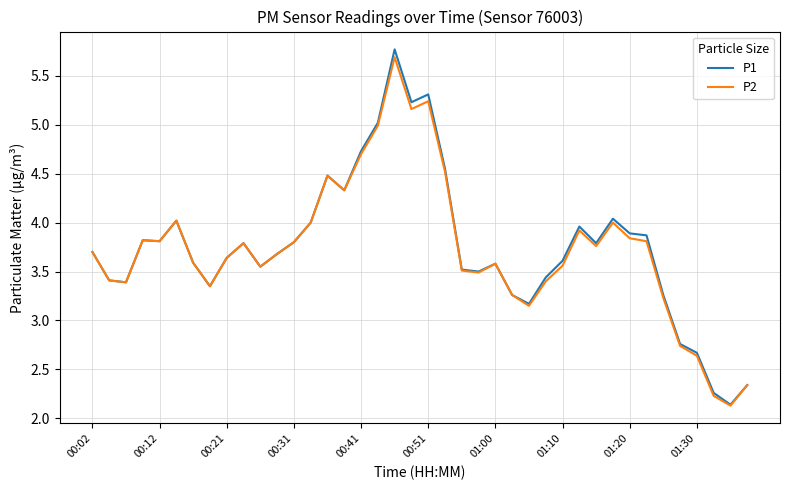

True or false: P2 has more than 0 points higher than both neighbors.

True